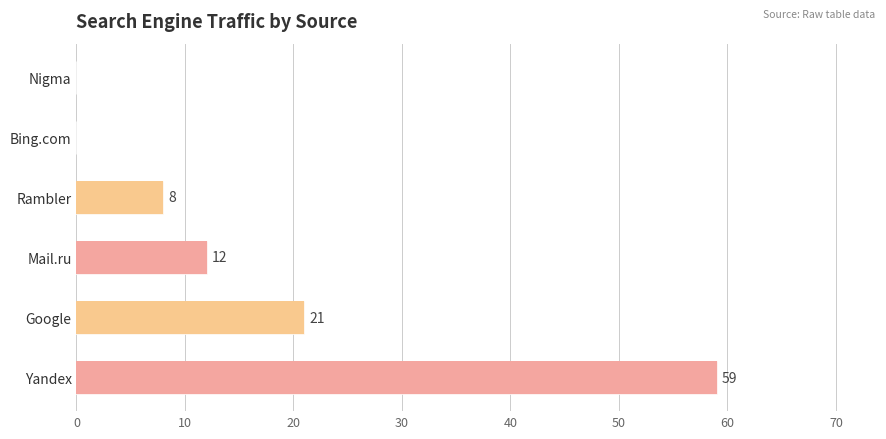

Which category has the lowest value in the Mail.ru series?

Rambler